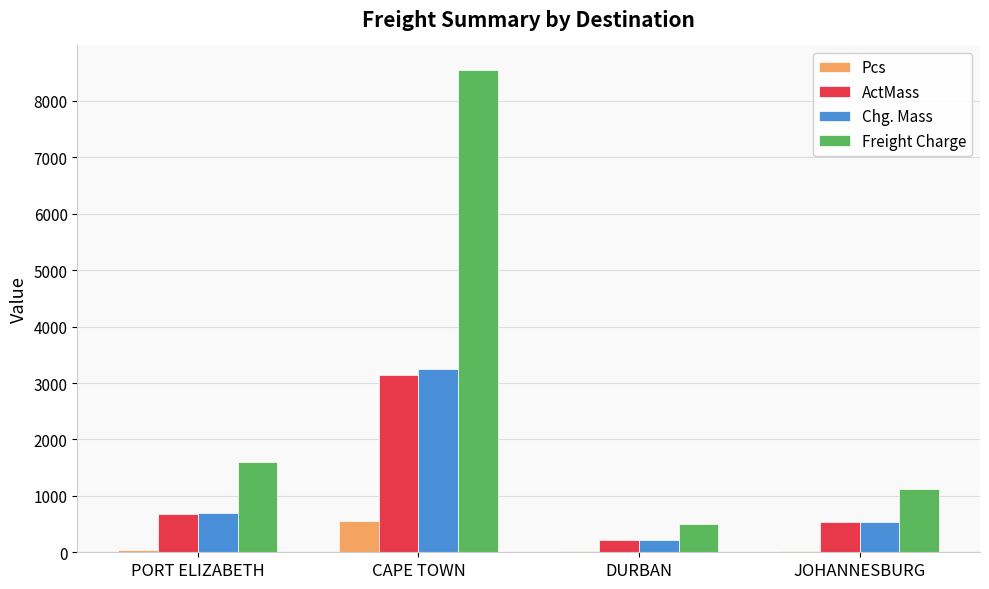

What is the total value across all series at CAPE TOWN?

15492.4